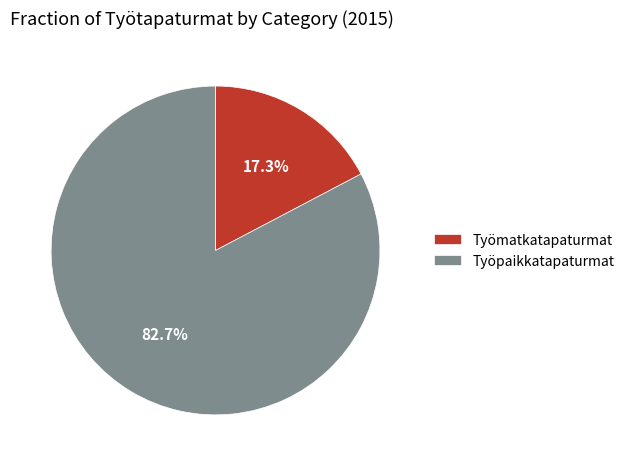

What percentage is the Työpaikkatapaturmat slice, to the nearest percent?

83%